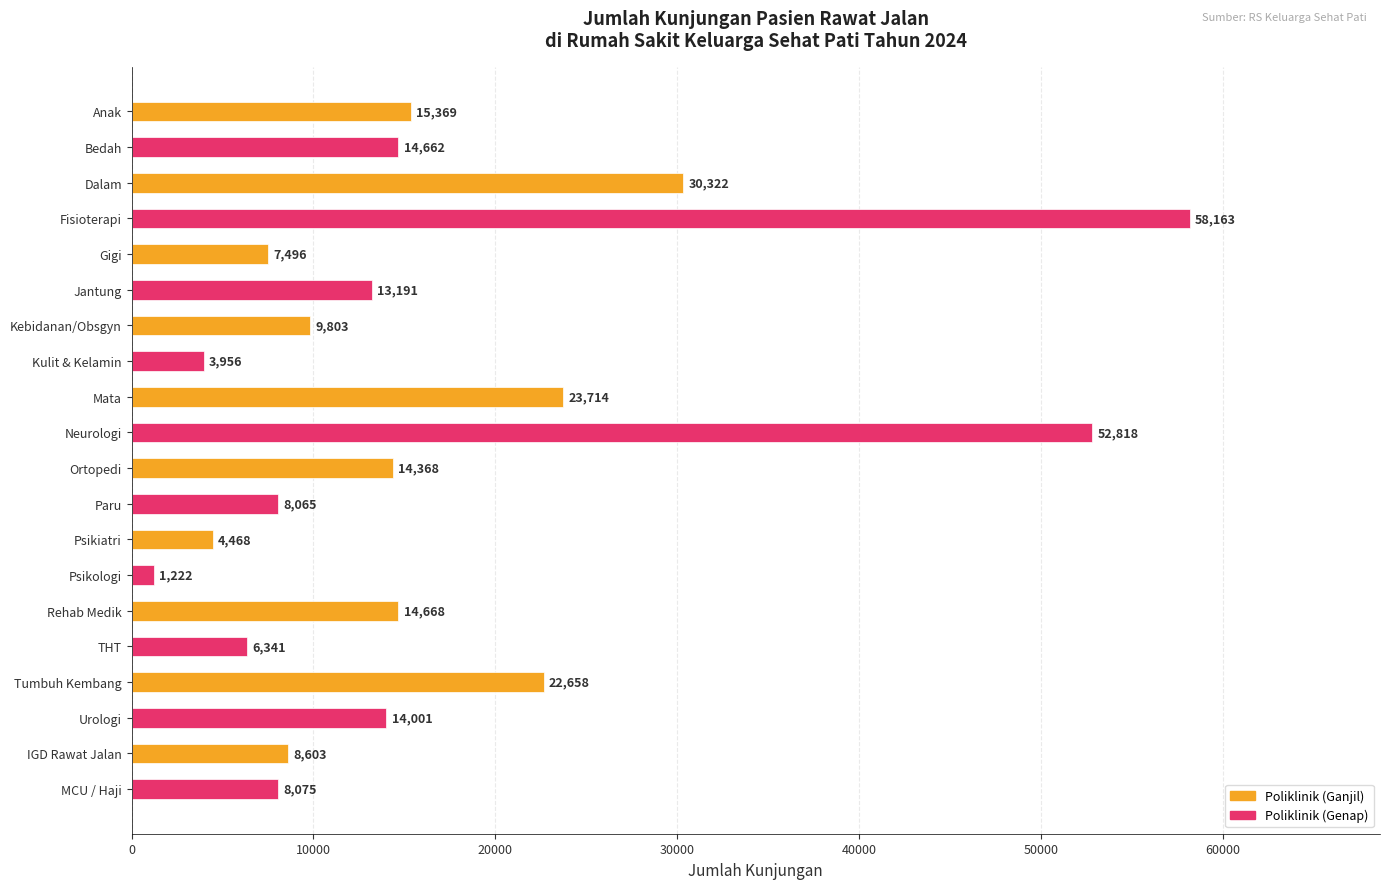

Where is the data nearest to the value 29692?

Dalam